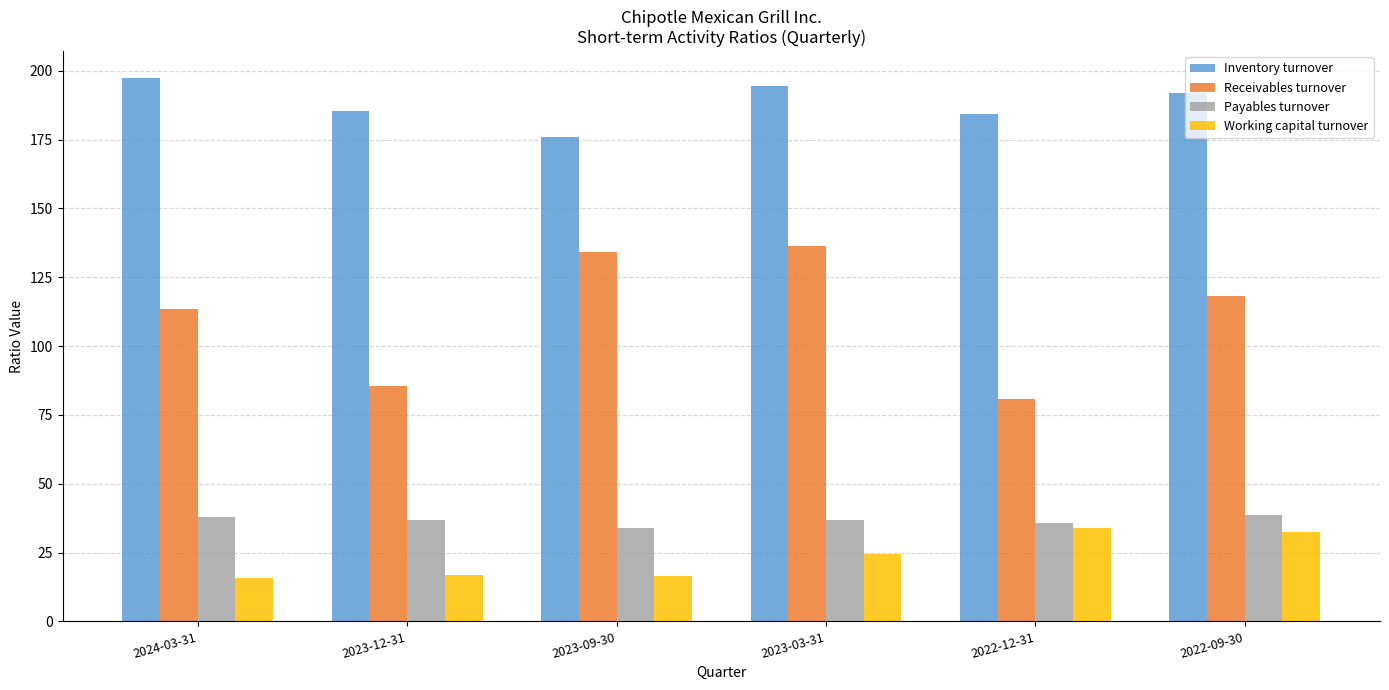

What is the spread (max minus min) of values at 2024-03-31?

181.5